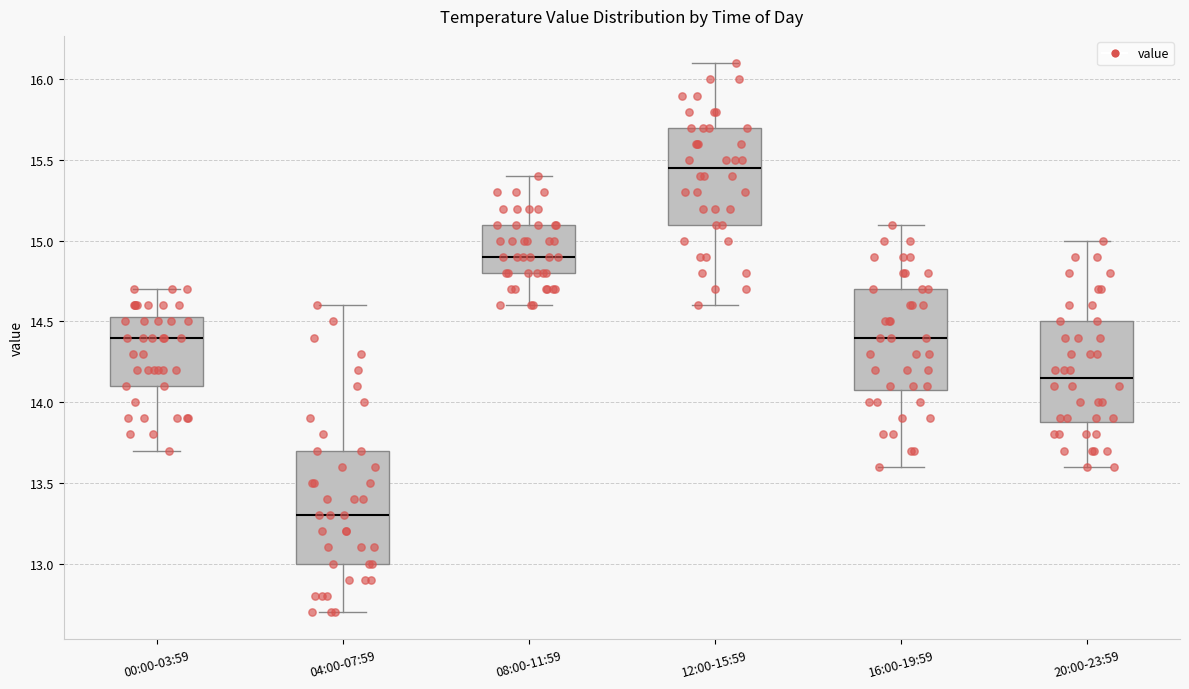

Where does the lower whisker of the box for 04:00-07:59 end on the y-axis? The values are not printed on the chart, so give them approximately, as read against the axis.

12.70